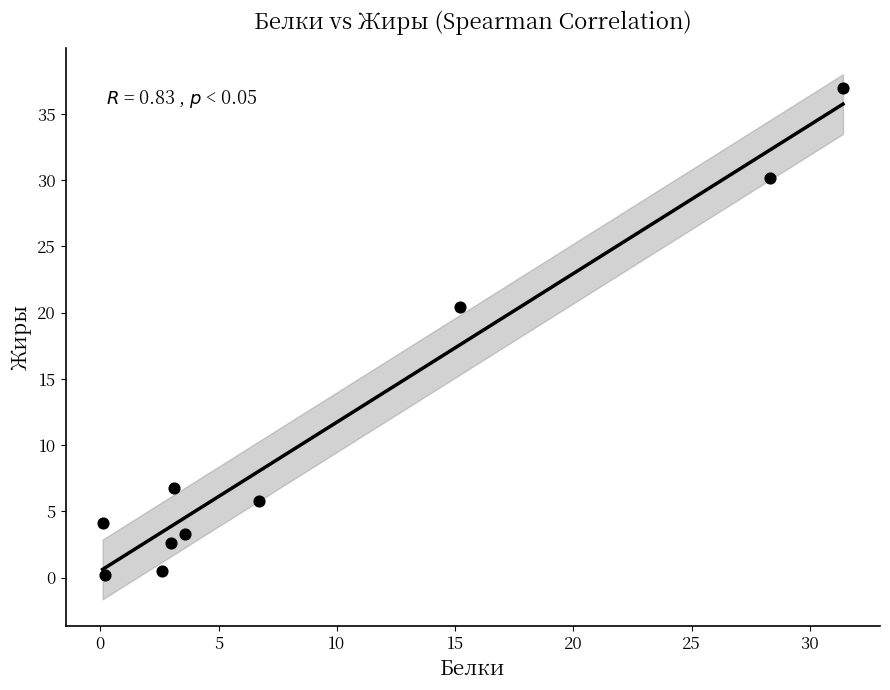

What Y value in the scatter plot is closest to 18?

20.4